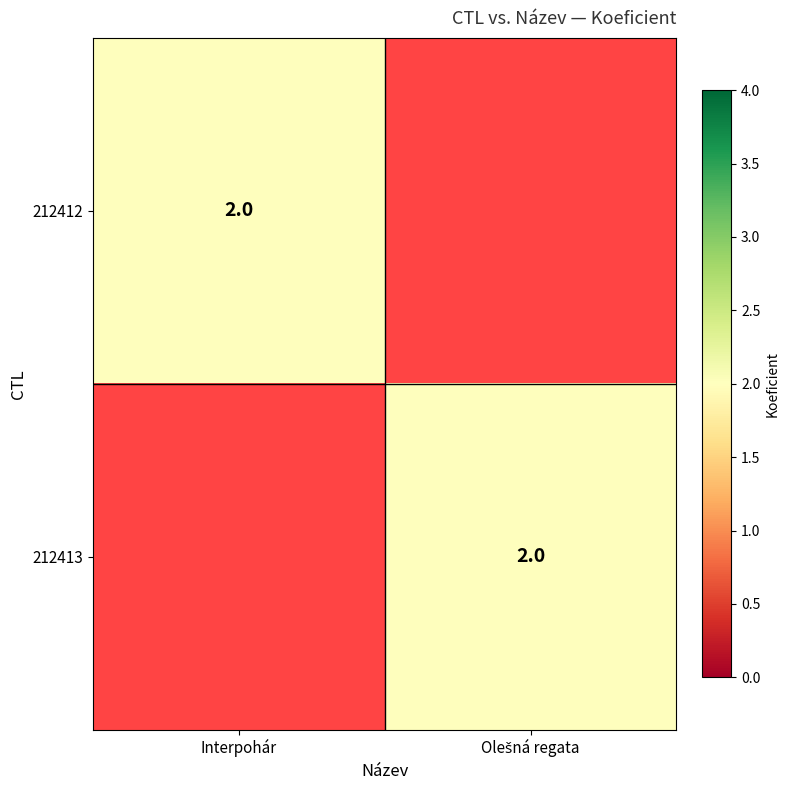

Is it true that 212412 equals 3 at Interpohár?

False